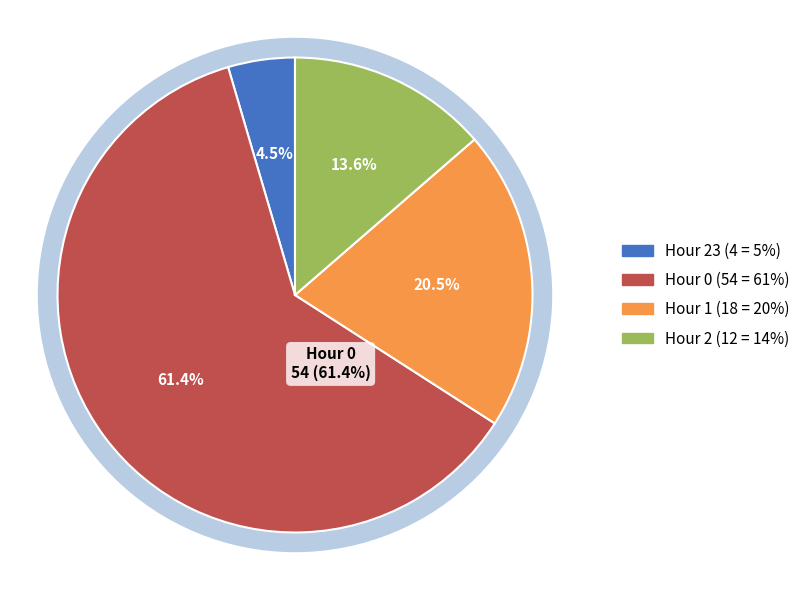

Count the number of slices in the pie.

4